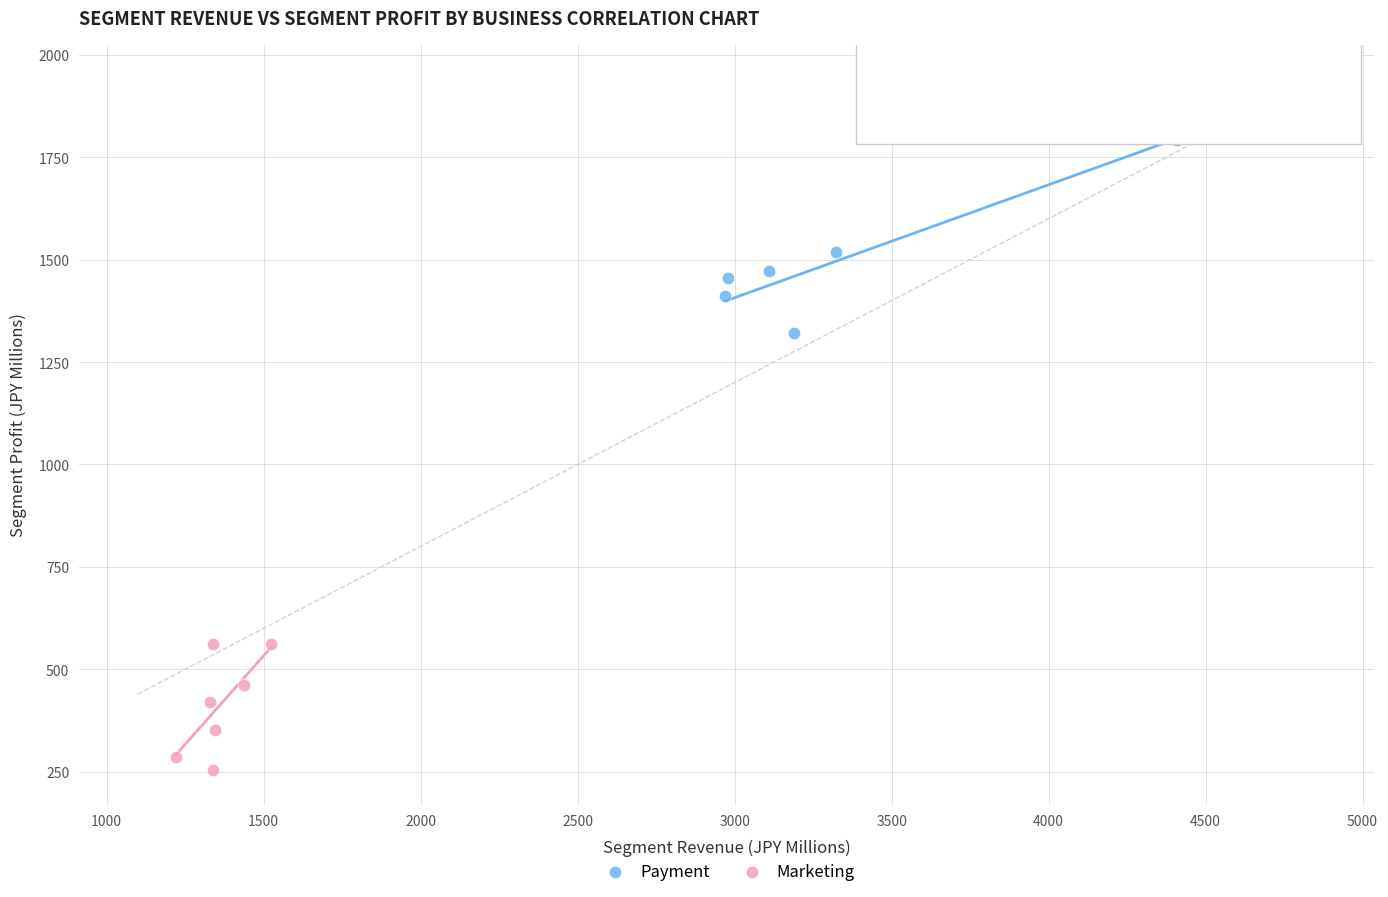

Which series has the largest Y range (max minus min)?

Payment